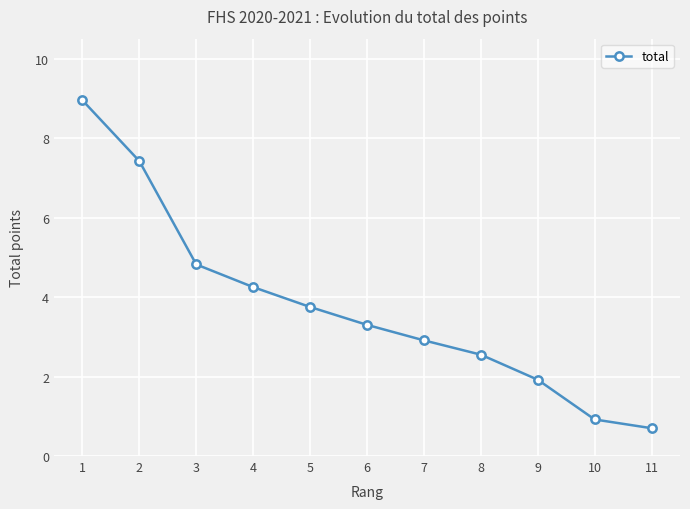

Rank the categories by value from lowest to highest.

11, 10, 9, 8, 7, 6, 5, 4, 3, 2, 1